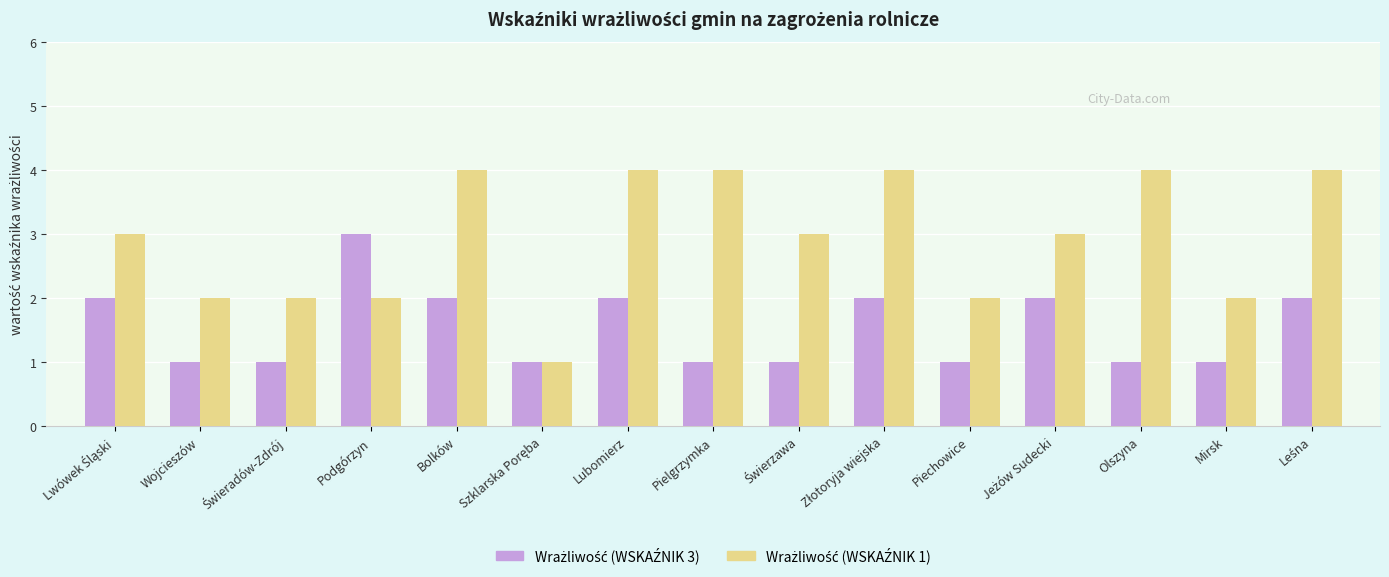

What is the total value across all series at Wojcieszów?

3